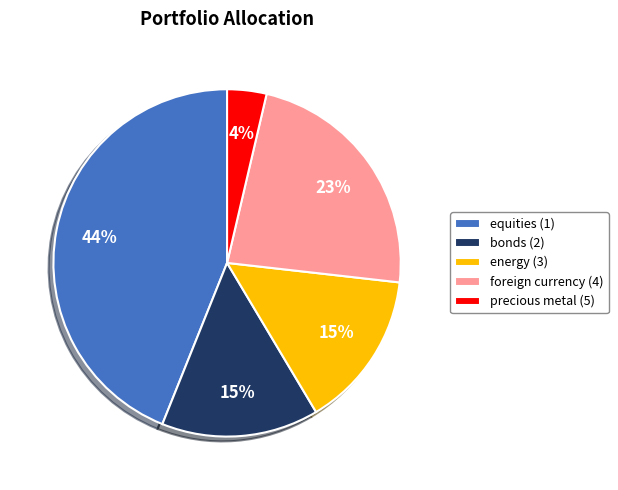

How many slices are in this pie chart?

5